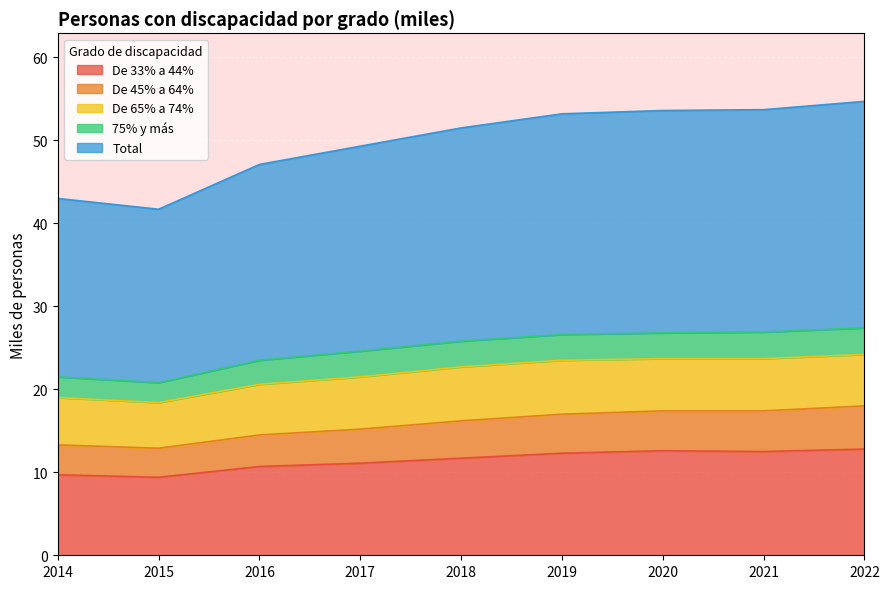

What is the minimum value for De 33% a 44%?

9.4